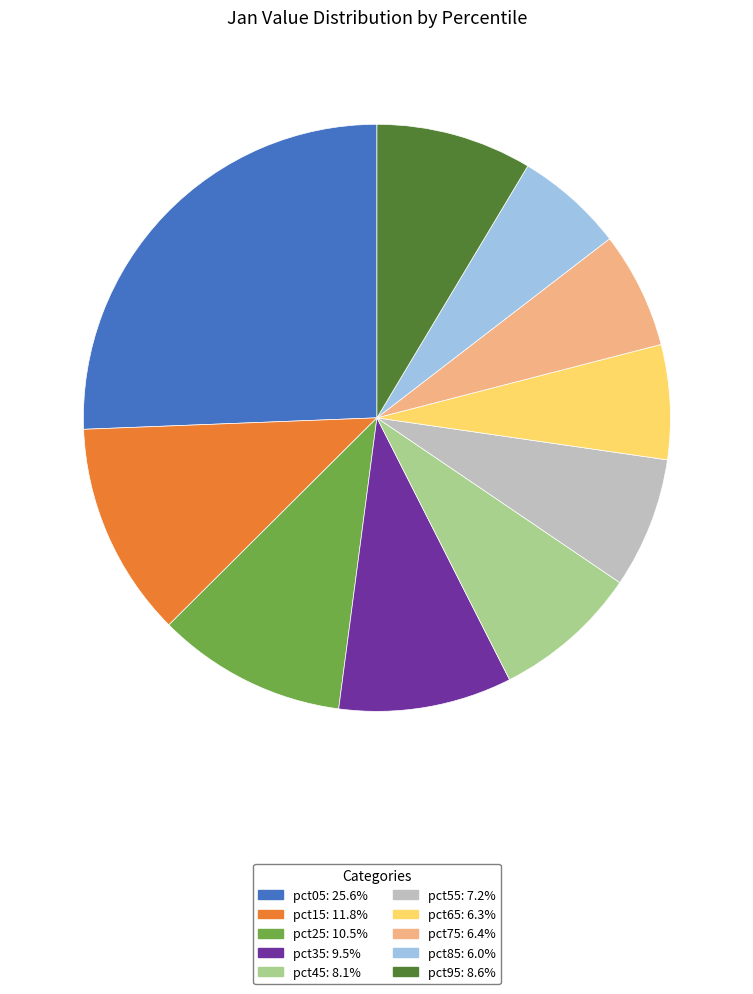

How many slices are in this pie chart?

10